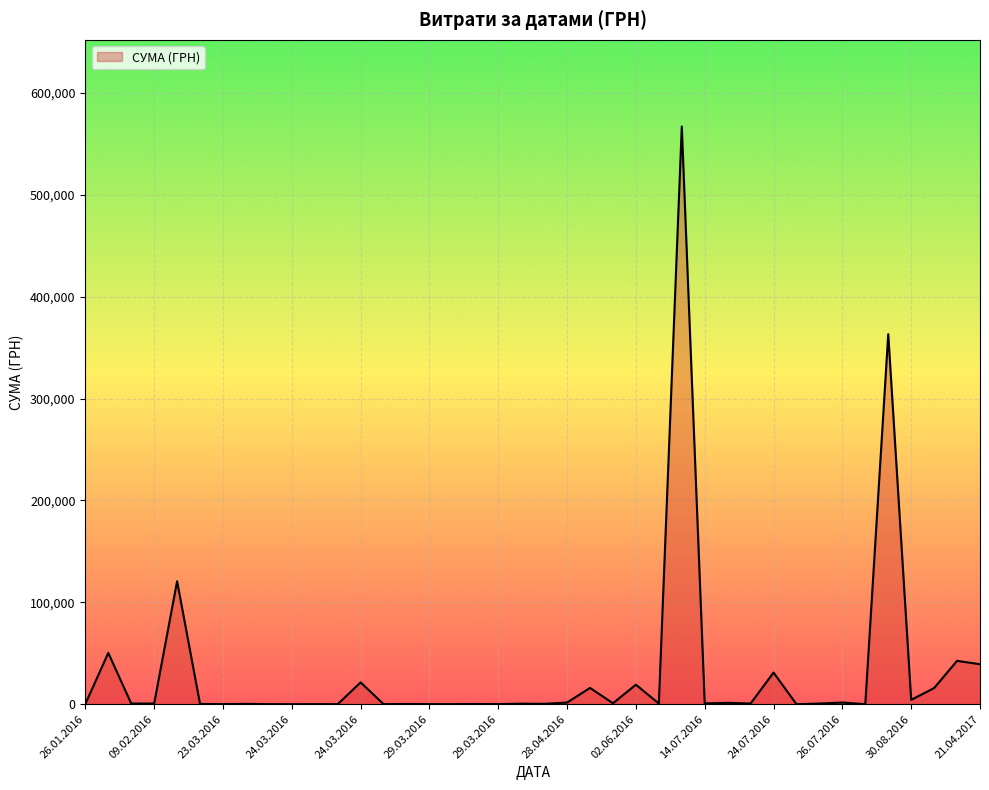

Does the chart display data point markers on the line(s)?

No